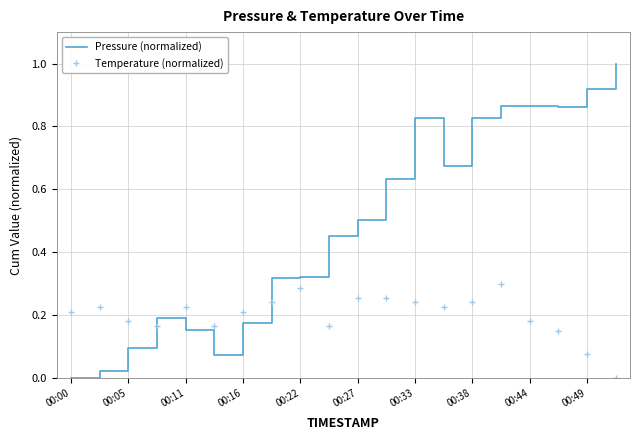

Which series has the largest range (max minus min)?

Pressure (normalized)